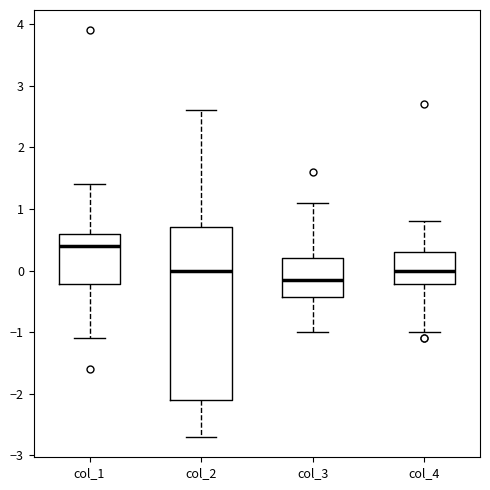

Reading left to right, transcribe this box plot: for each box, give where its median line is, the range the box spans, and where its two whiskers end, as read against the y-axis. The values are not printed on the chart, so give them approximately, as read against the axis.

col_1: median 0.4, box -0.2 to 0.6, whiskers -1.1 to 1.4
col_2: median 0.0, box -2.1 to 0.7, whiskers -2.7 to 2.6
col_3: median -0.1, box -0.4 to 0.2, whiskers -1.0 to 1.1
col_4: median 0.0, box -0.2 to 0.3, whiskers -1.0 to 0.8